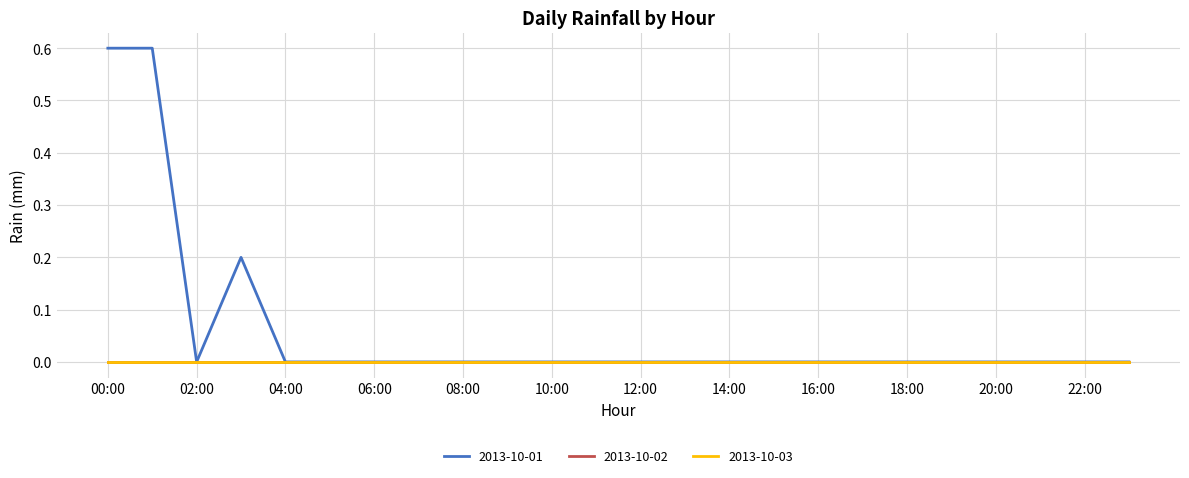

At which category does 2013-10-01 reach its first local valley?

02:00